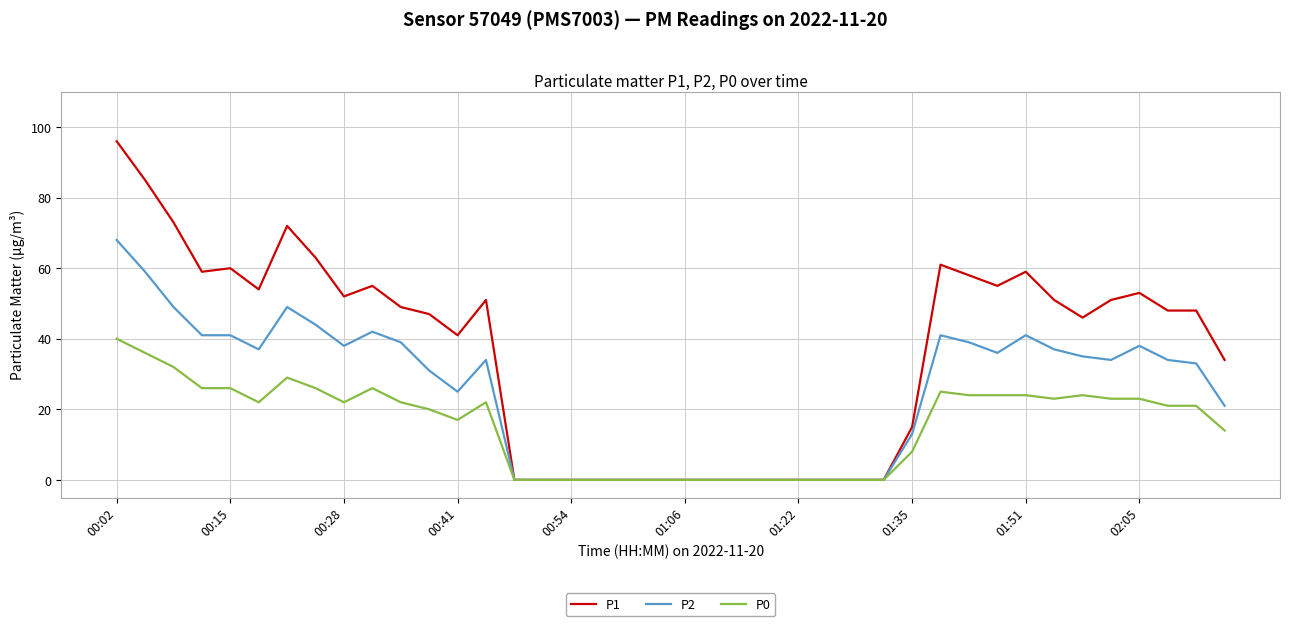

What is the maximum value shown in the chart?

96